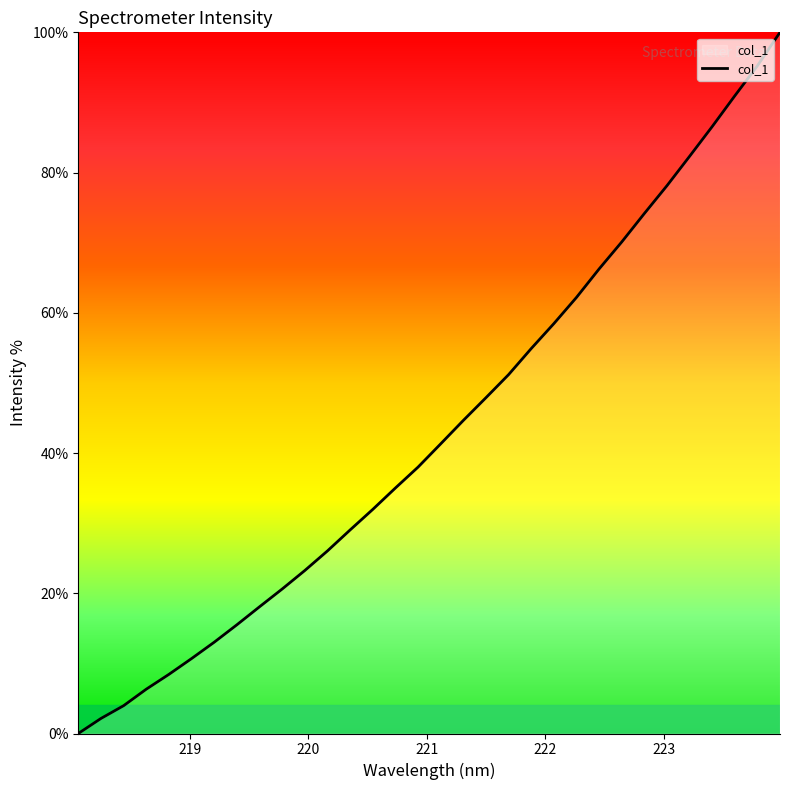

What is the difference between the maximum and minimum values?

100.0